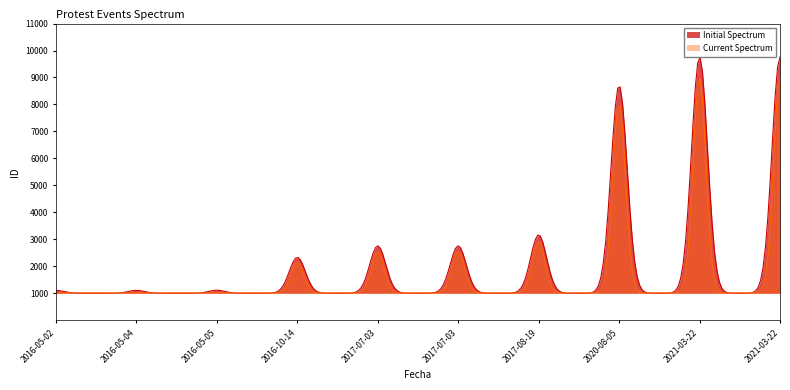

How many values in the Initial Spectrum series are below 2759?

5